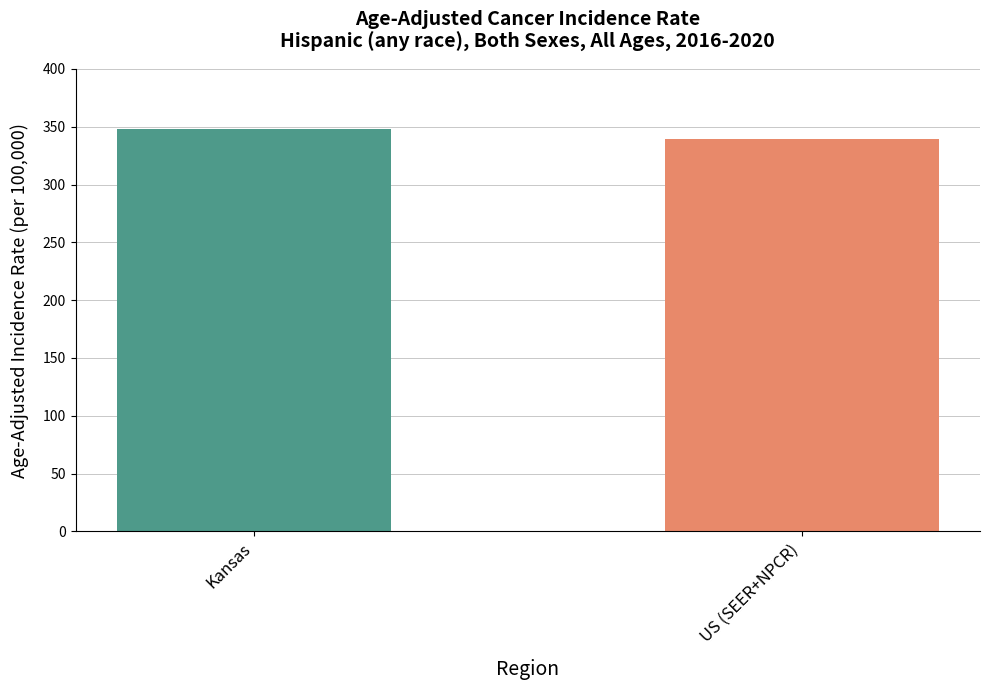

What is the sum of the values at US (SEER+NPCR) and Kansas?

687.3